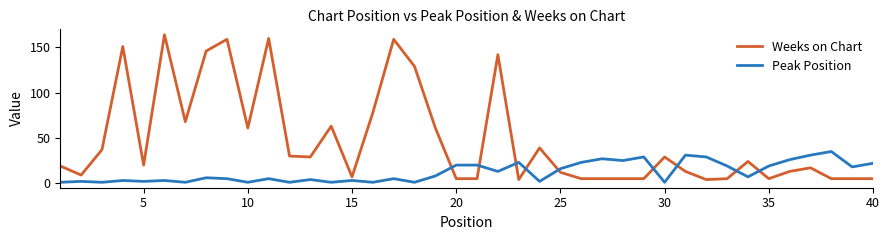

List the series in order of their overall mean, highest first.

Weeks on Chart, Peak Position